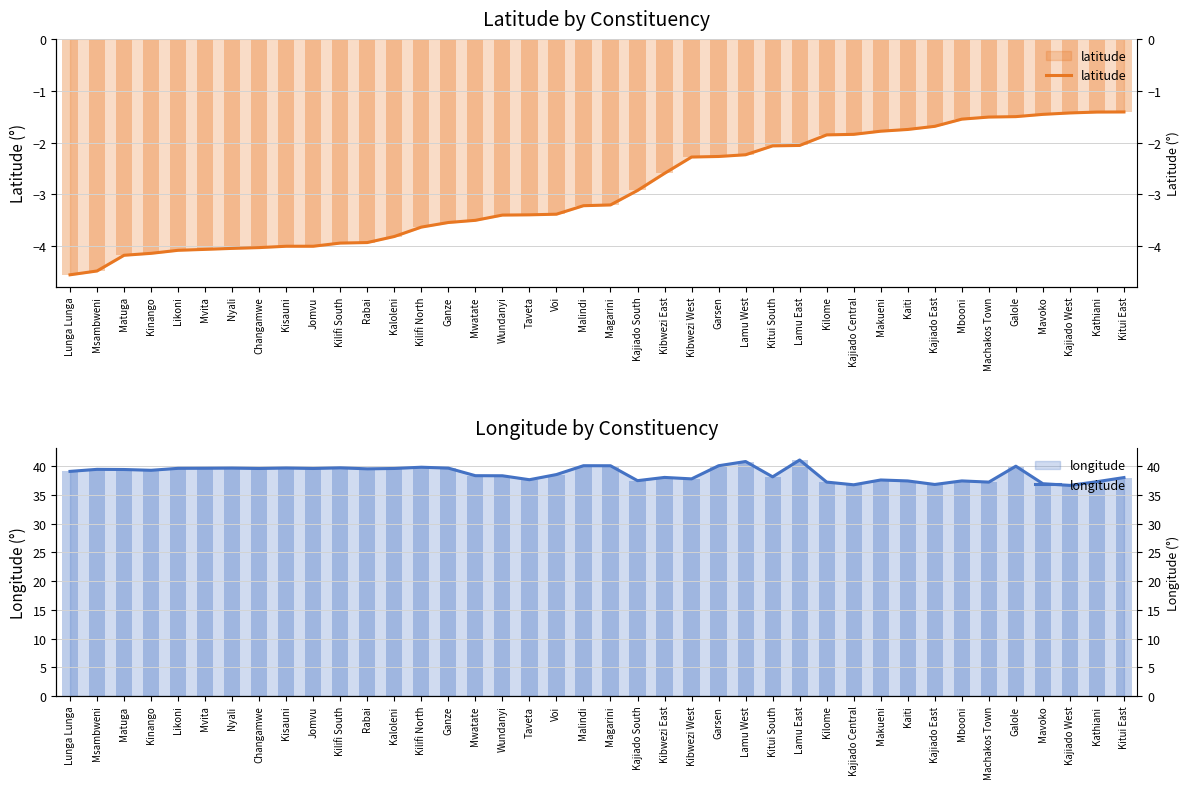

At how many categories does at least one series exceed -2?

40